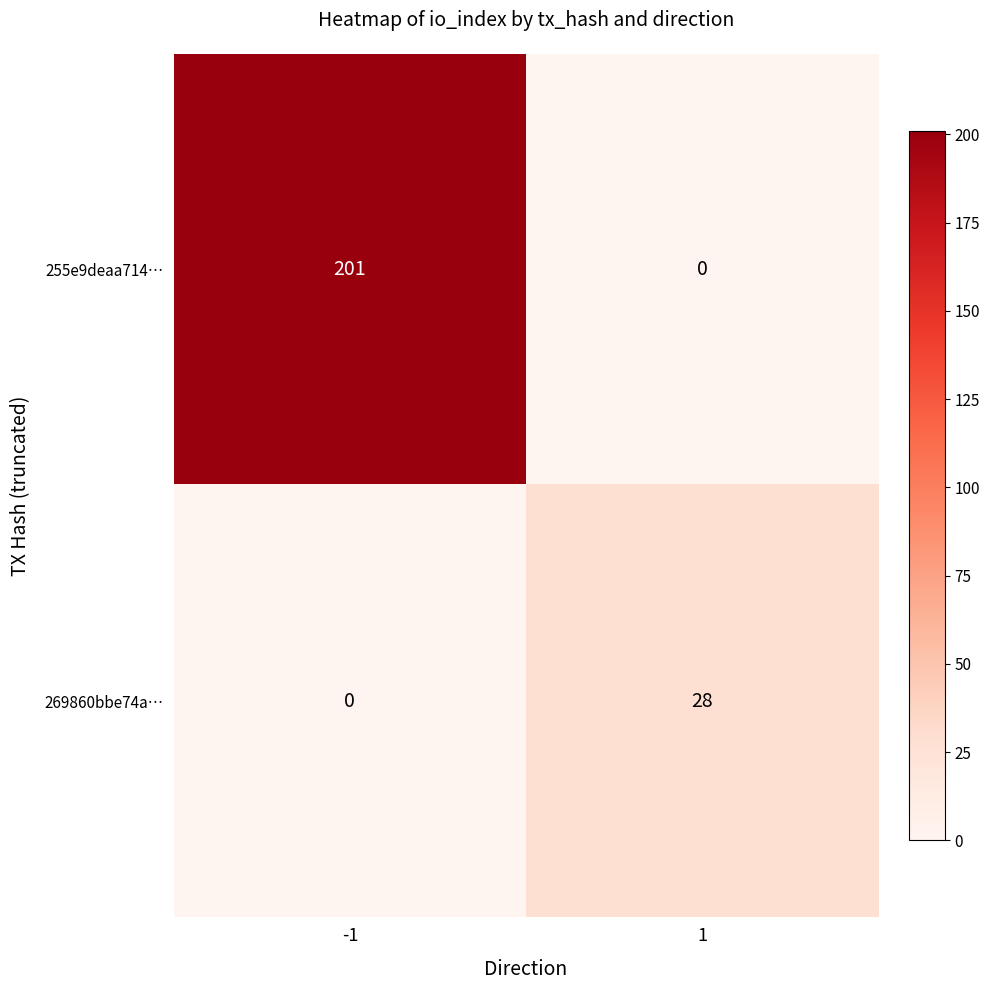

Reading left to right, list all the values displayed in this chart.

255e9deaa714…: -1=201	1=0
269860bbe74a…: -1=0	1=28